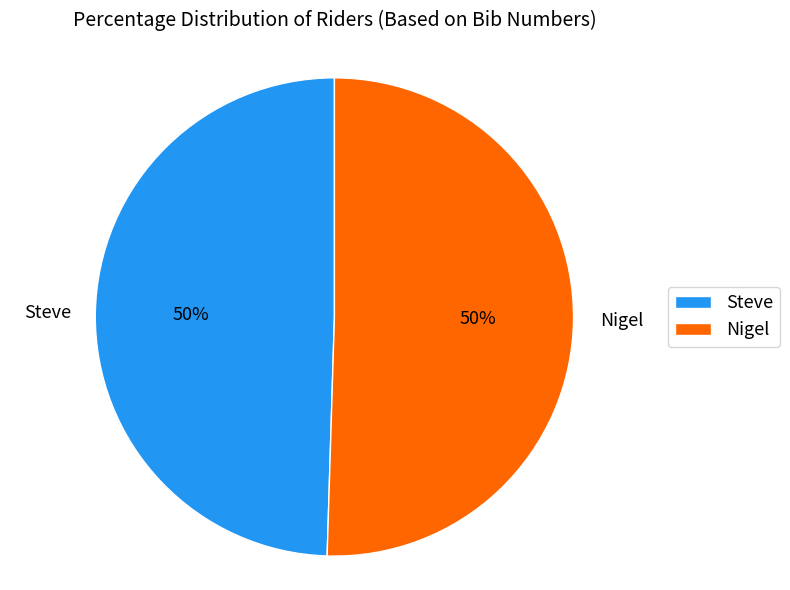

Do Nigel and Steve together represent more than half of the pie?

Yes